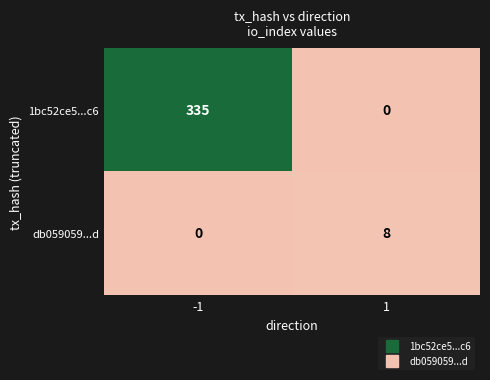

Rank the series at 1 from lowest to highest value.

1bc52ce5...c6, db059059...d